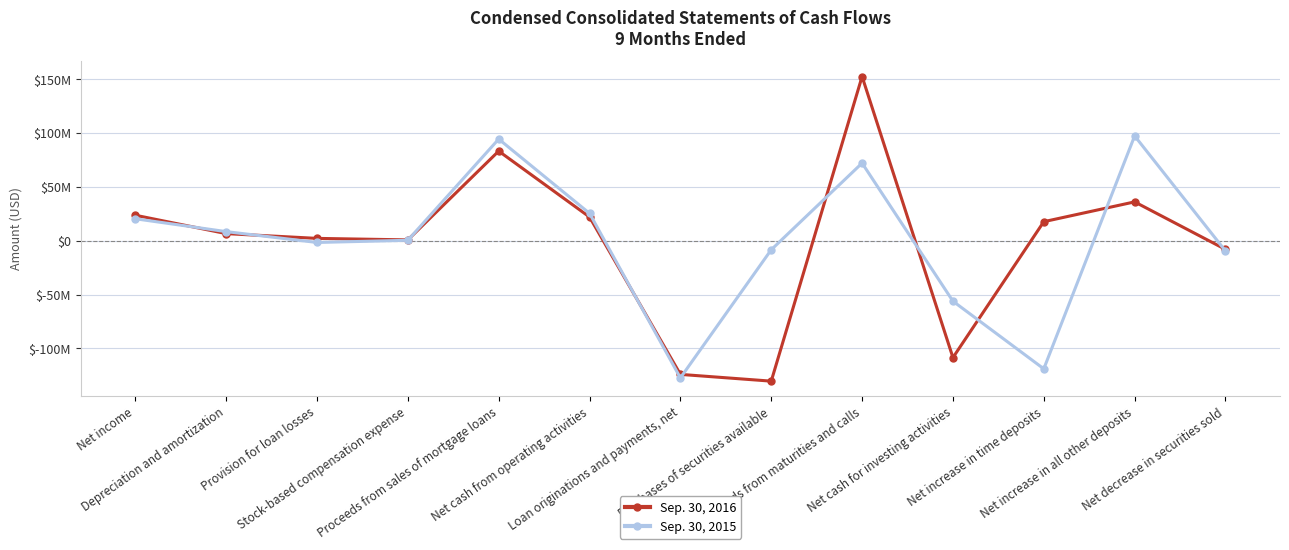

Which series has the largest total across all categories?

Sep. 30, 2015